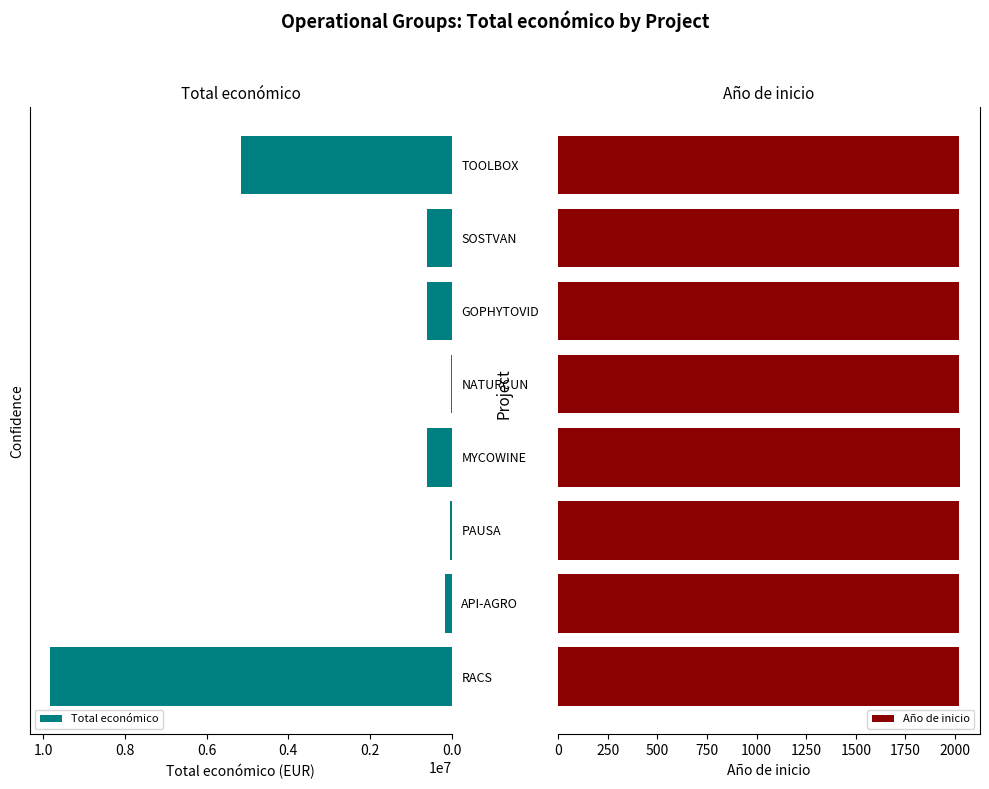

Rank the series by their maximum value, from lowest to highest.

Año de inicio, Total económico